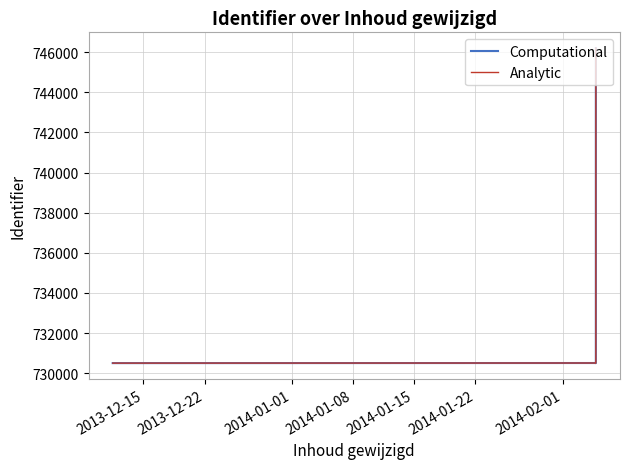

Between 2013-12-15 and 2014-01-01, which series saw the biggest shift?

Computational